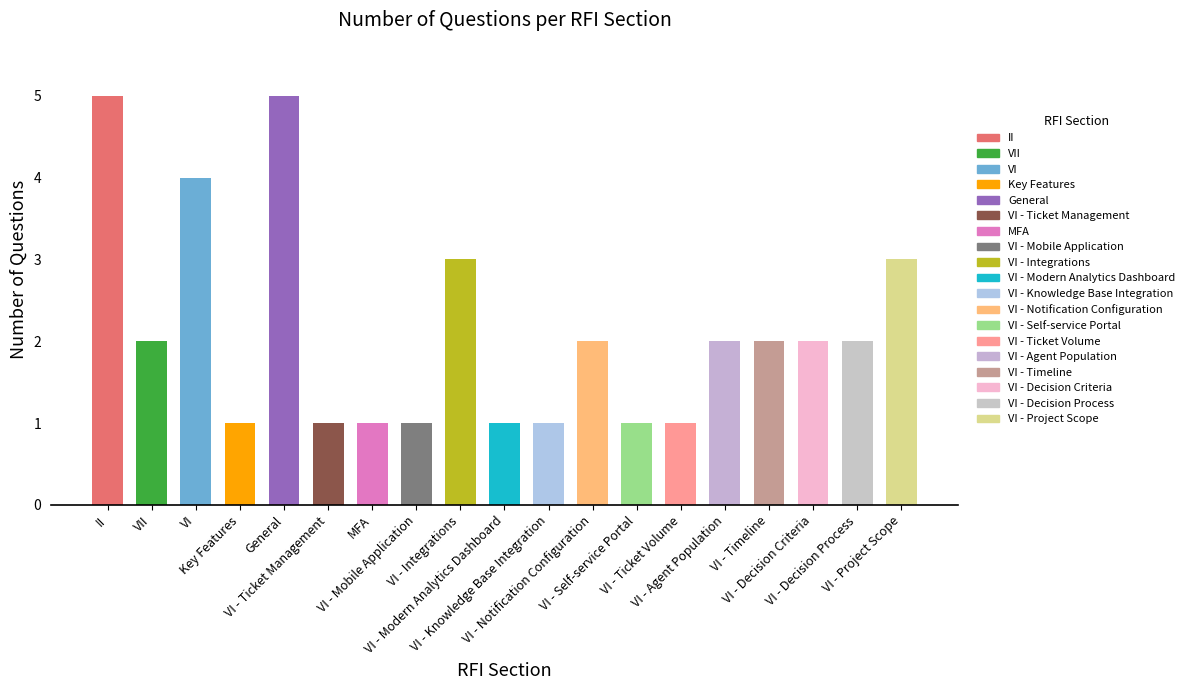

What is the label of the 17th bar from the left?

VI - Decision Criteria